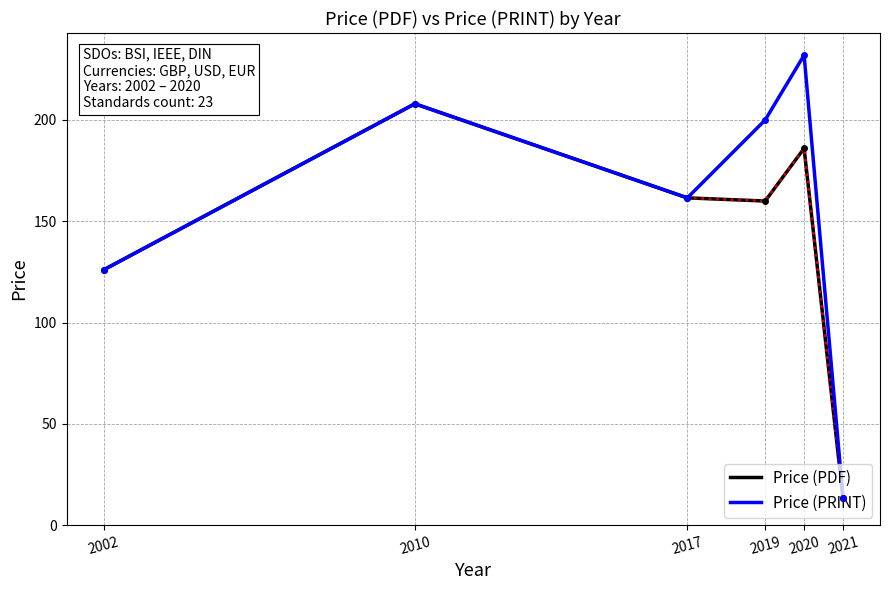

Rank the series by their average value, from lowest to highest.

Price (PDF), Price (PRINT)